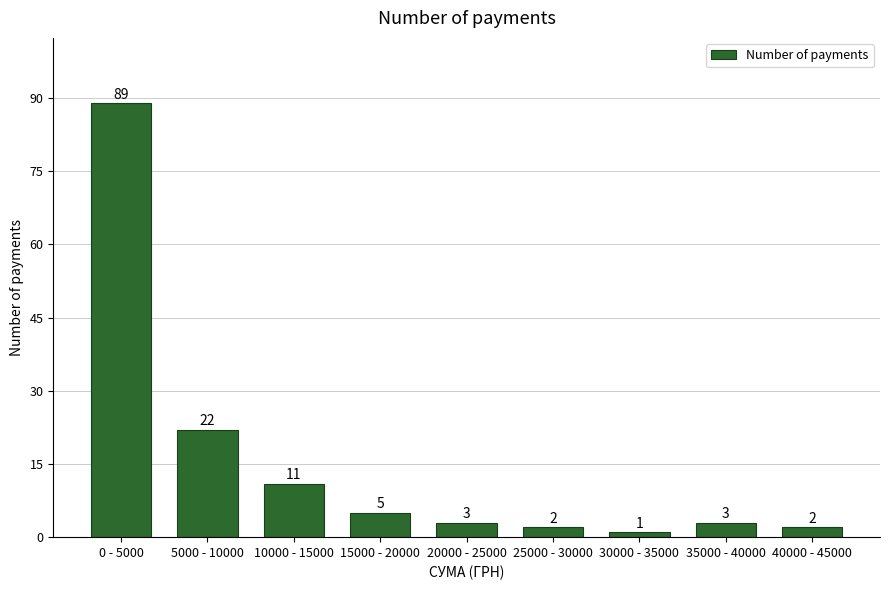

Reading left to right, extract all data points from this chart.

0 - 5000=89	5000 - 10000=22	10000 - 15000=11	15000 - 20000=5	20000 - 25000=3	25000 - 30000=2	30000 - 35000=1	35000 - 40000=3	40000 - 45000=2